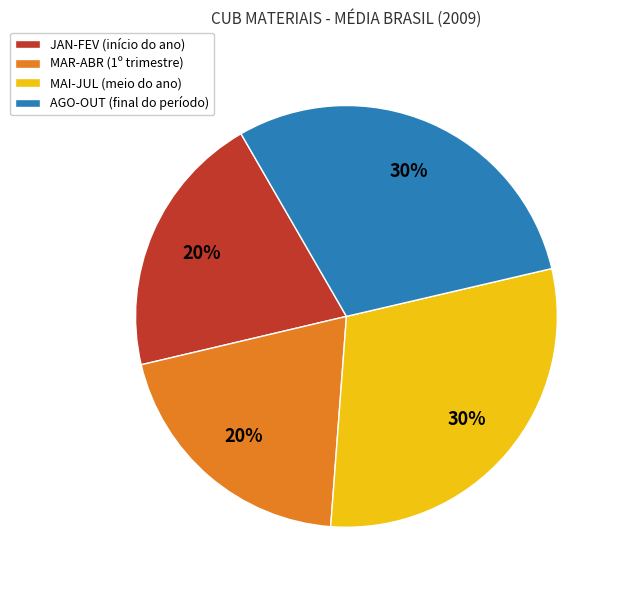

What percentage is the MAI-JUL (meio do ano) slice, to the nearest percent?

30%